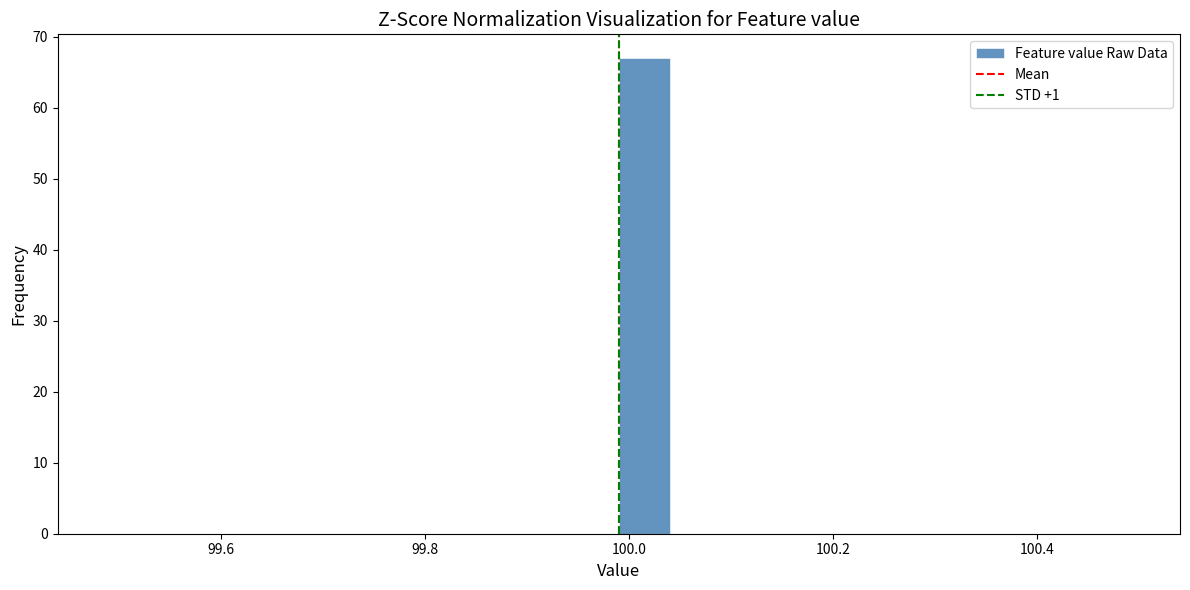

Read against the x-axis, roughly where is the centre of the tallest bar?

100.02